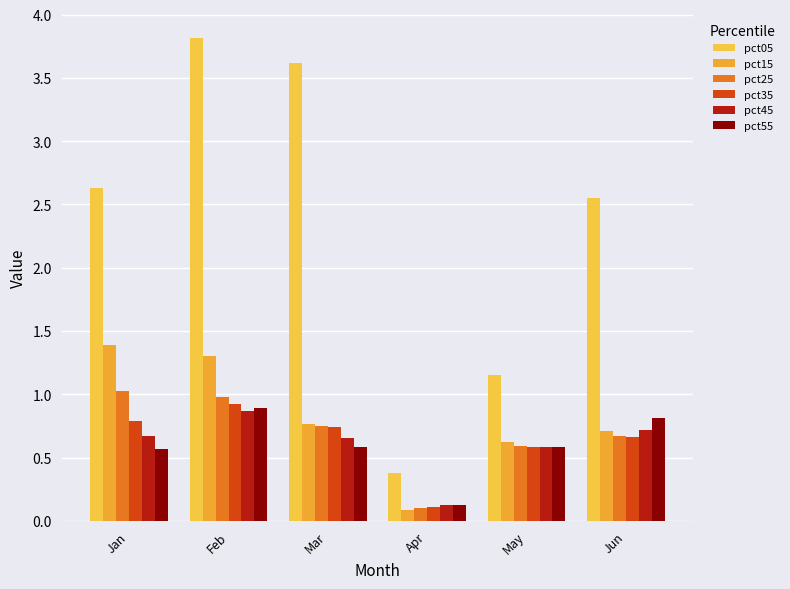

True or false: pct45 has a value of 0.4 at Mar.

False